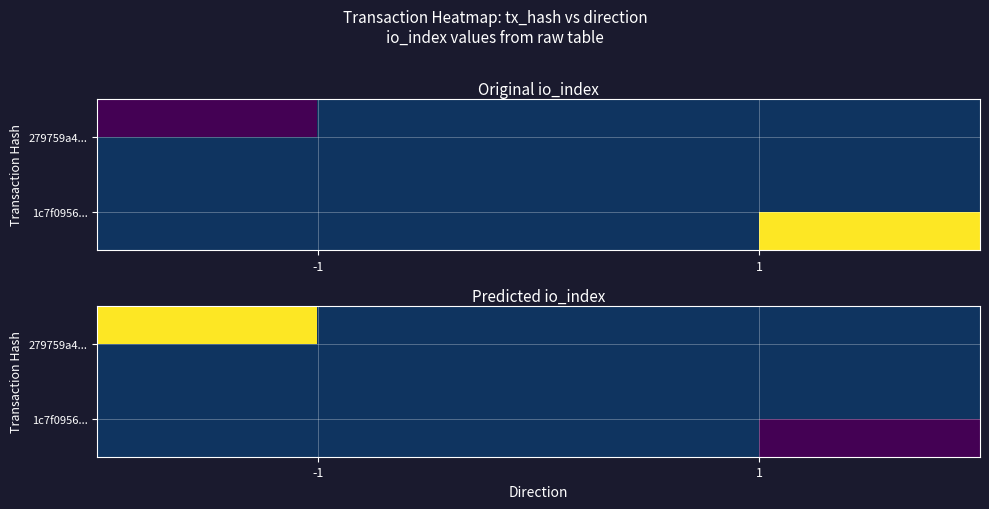

Between 1 and -1, which is larger?

-1